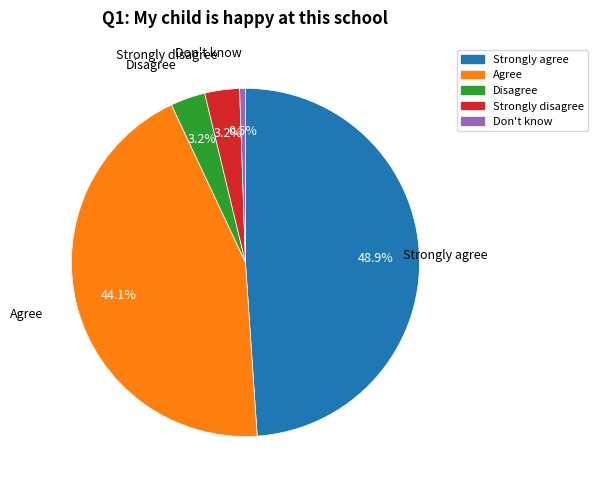

Which slice is the smallest?

Don't know